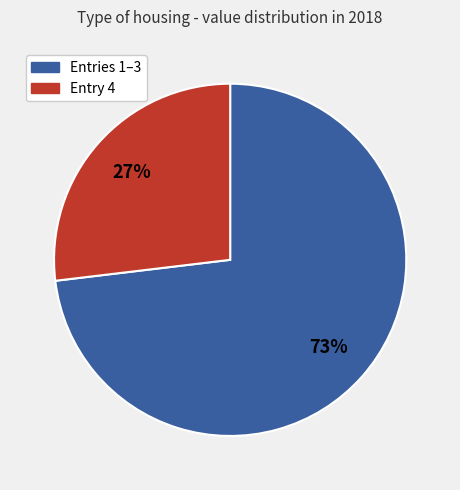

To the nearest percent, what is the difference between the largest and smallest slice percentages?

46%